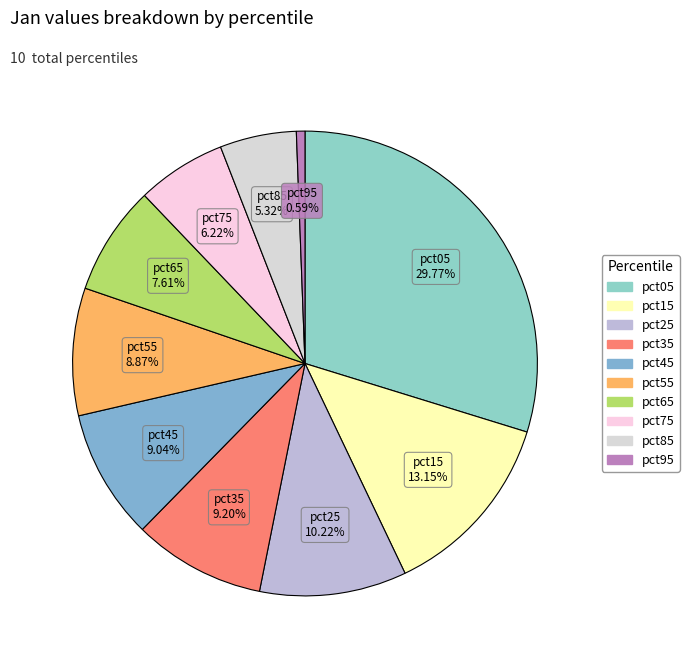

Is there any slice that represents more than half of the pie?

No